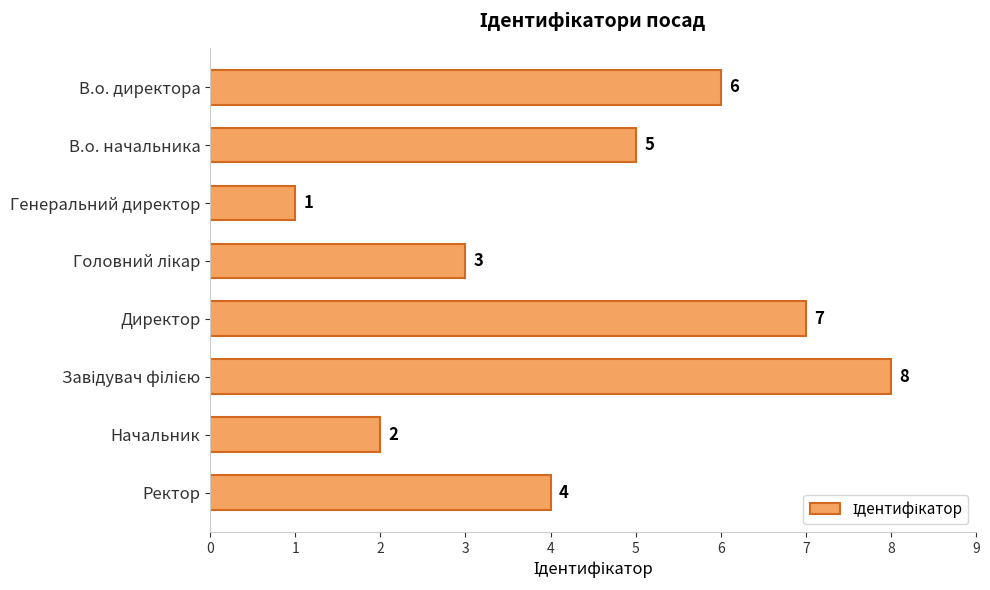

What is the label of the 8th bar from the bottom?

В.о. директора